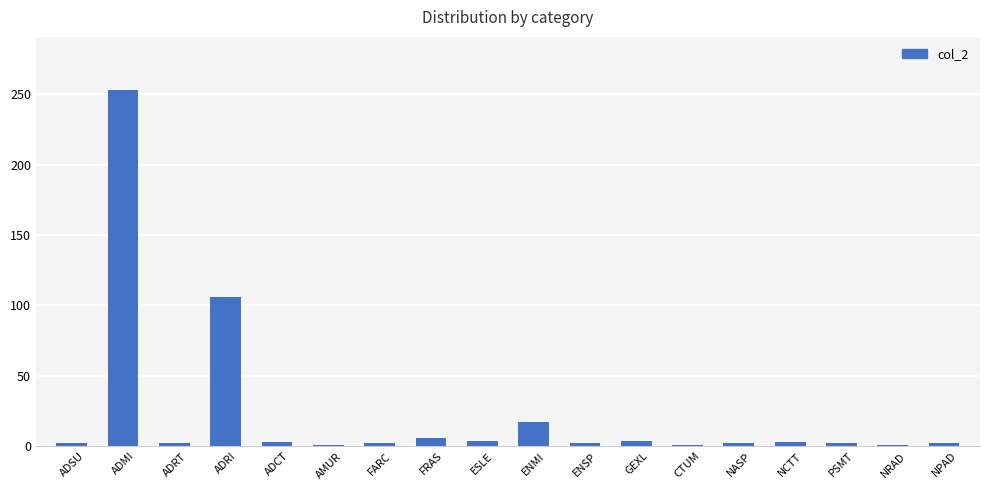

The chart shows a value of 6 at FRAS. True or false?

True